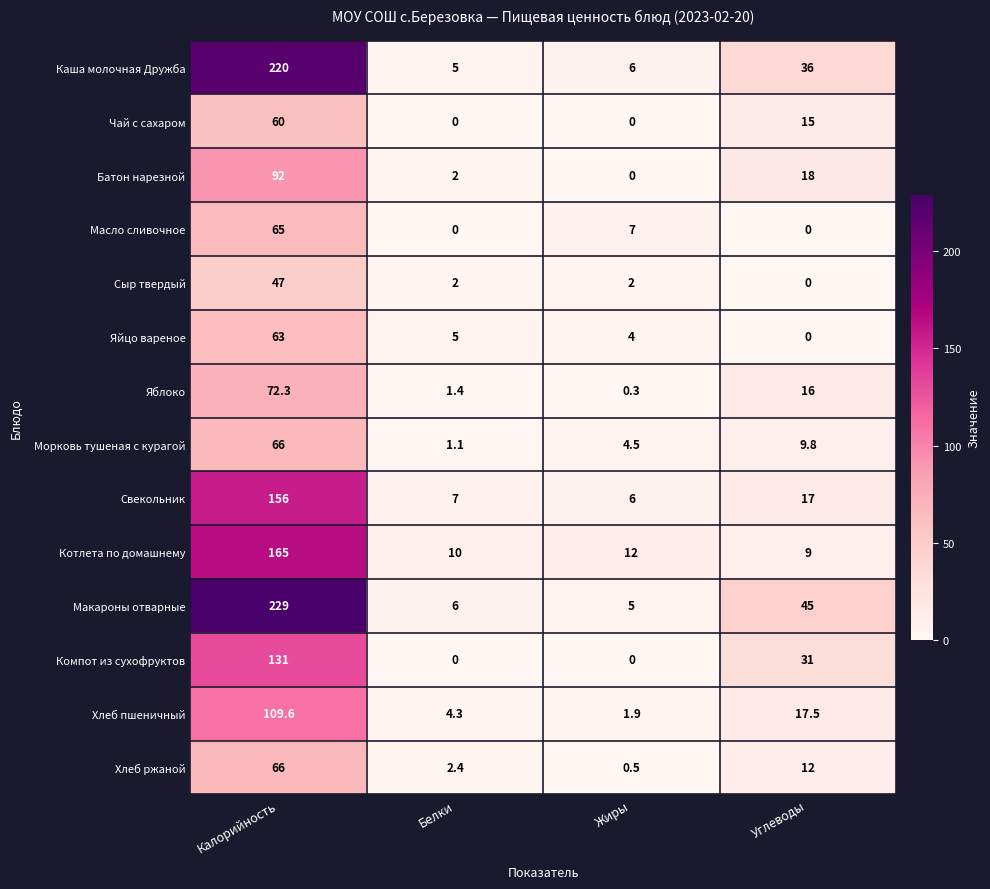

Count the number of data series in this chart.

14